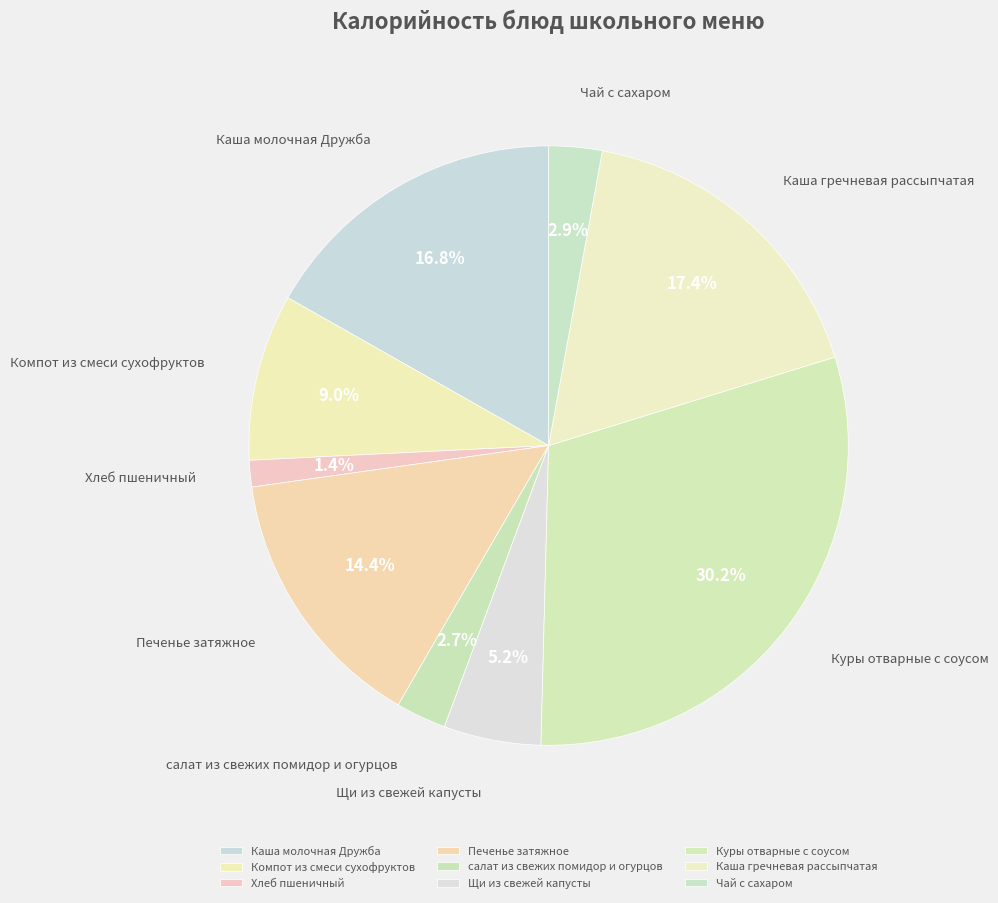

Between Компот из смеси сухофруктов and салат из свежих помидор и огурцов, which is larger?

Компот из смеси сухофруктов